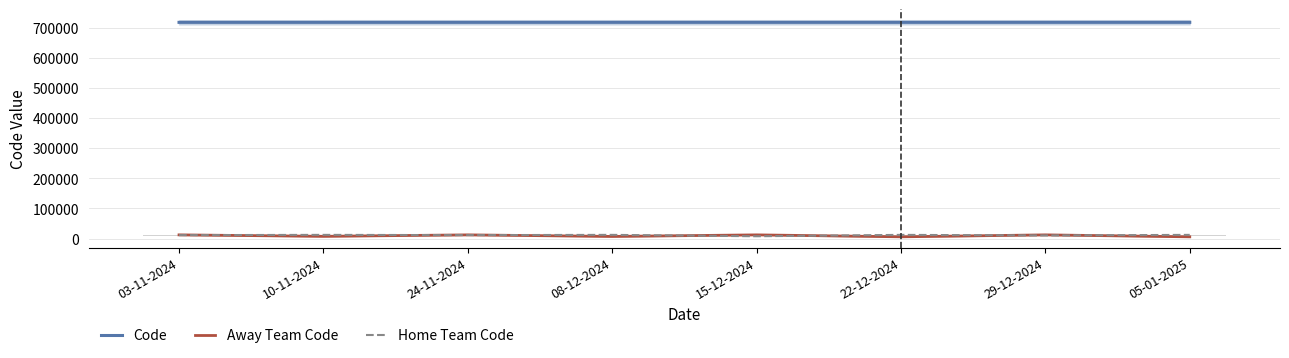

What is the lowest value of the Away Team Code series?

5987